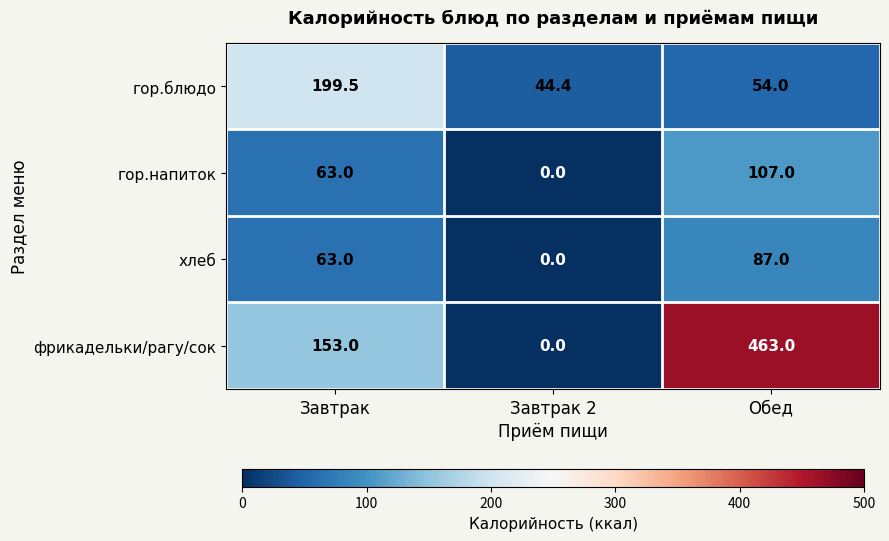

The фрикадельки/рагу/сок series shows 463.0 at Обед. True or false?

True